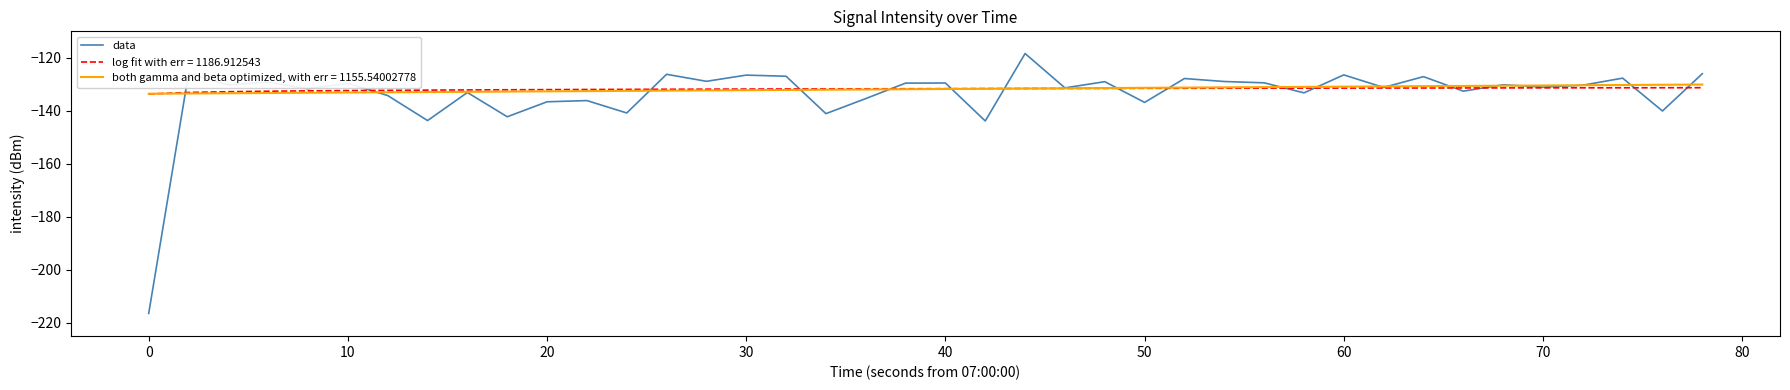

What is the lowest value of the log fit with err = 1186.912543 series?

-133.7